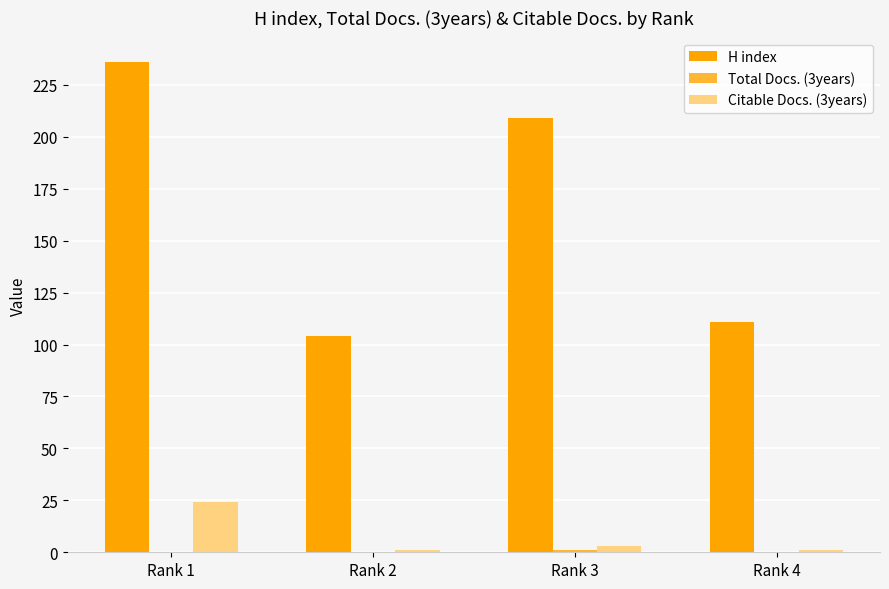

Where is H index nearest to the value 170?

Rank 3